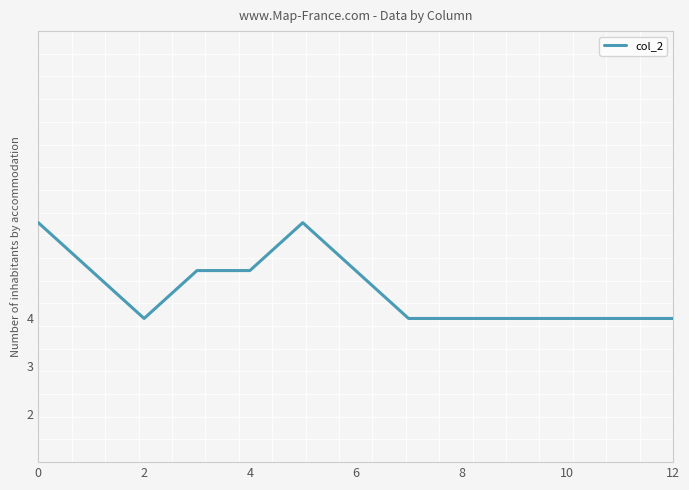

Is this an area chart (filled region under the line)?

No